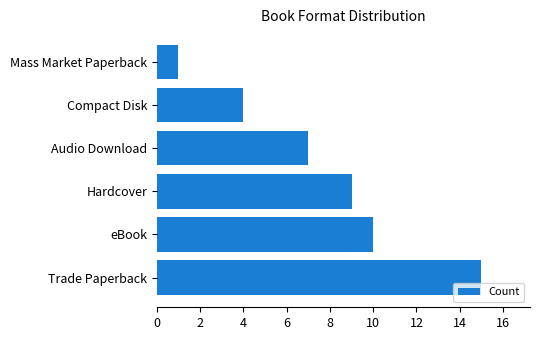

What value does the data have at Audio Download?

7